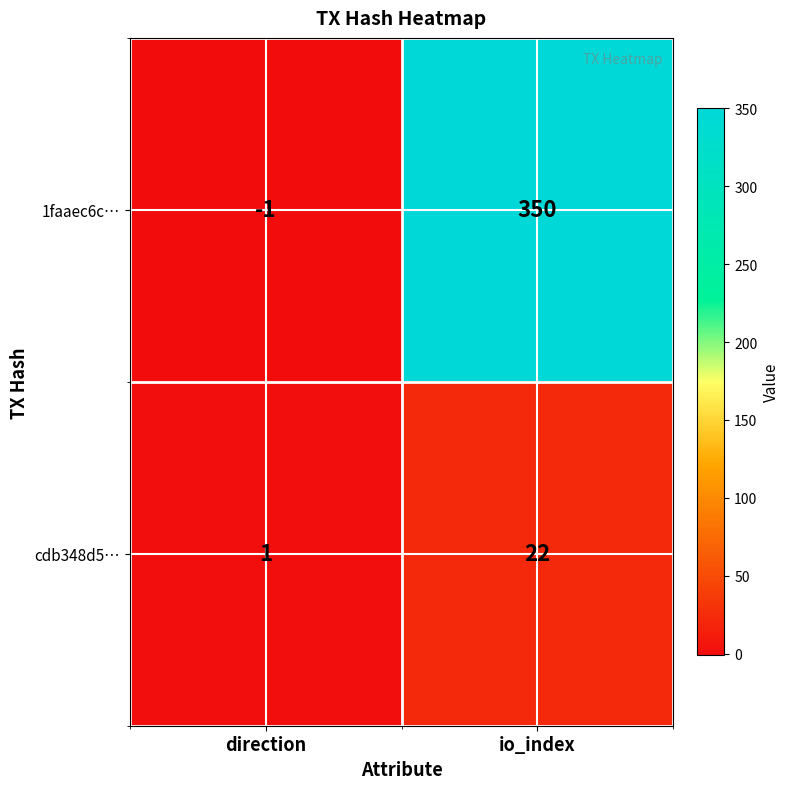

Which series has the largest total across all categories?

1faaec6c…